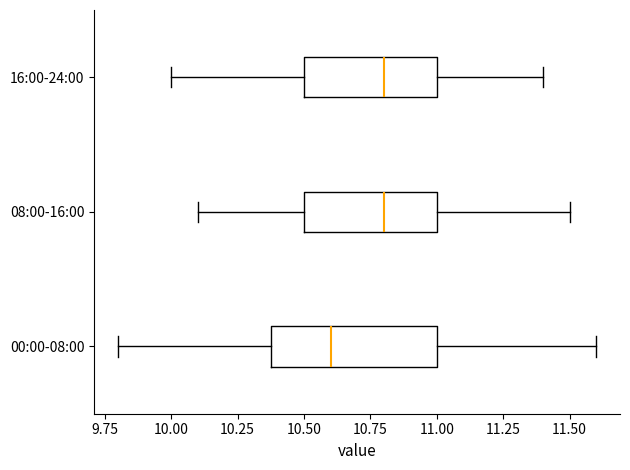

Where does the right whisker of the box for 08:00-16:00 end on the x-axis? The values are not printed on the chart, so give them approximately, as read against the axis.

11.5